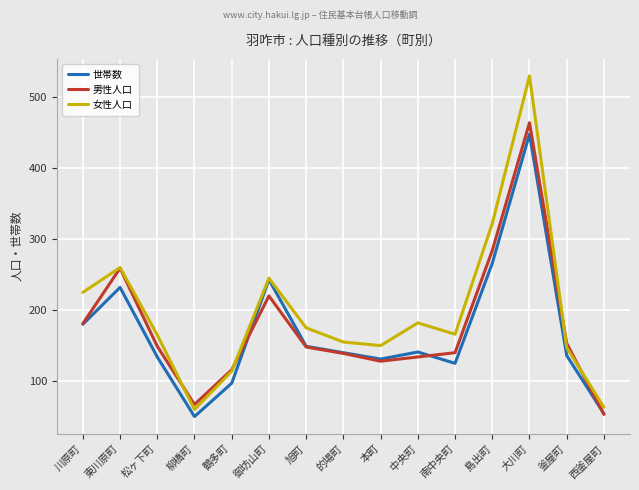

Which series changed the most between 御坊山町 and 大川町?

女性人口